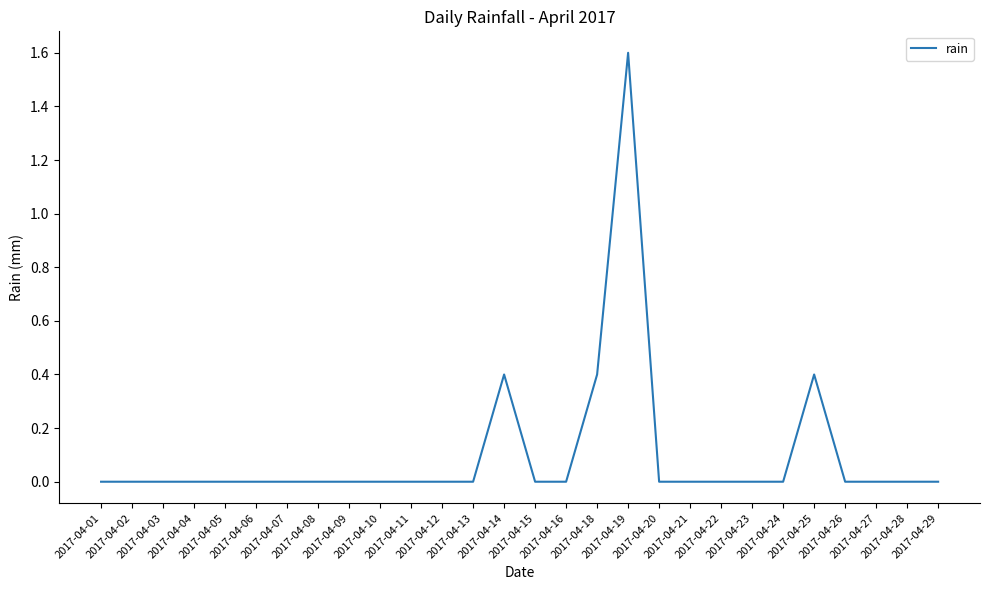

True or false: there are more than 1 points higher than both neighbors.

True